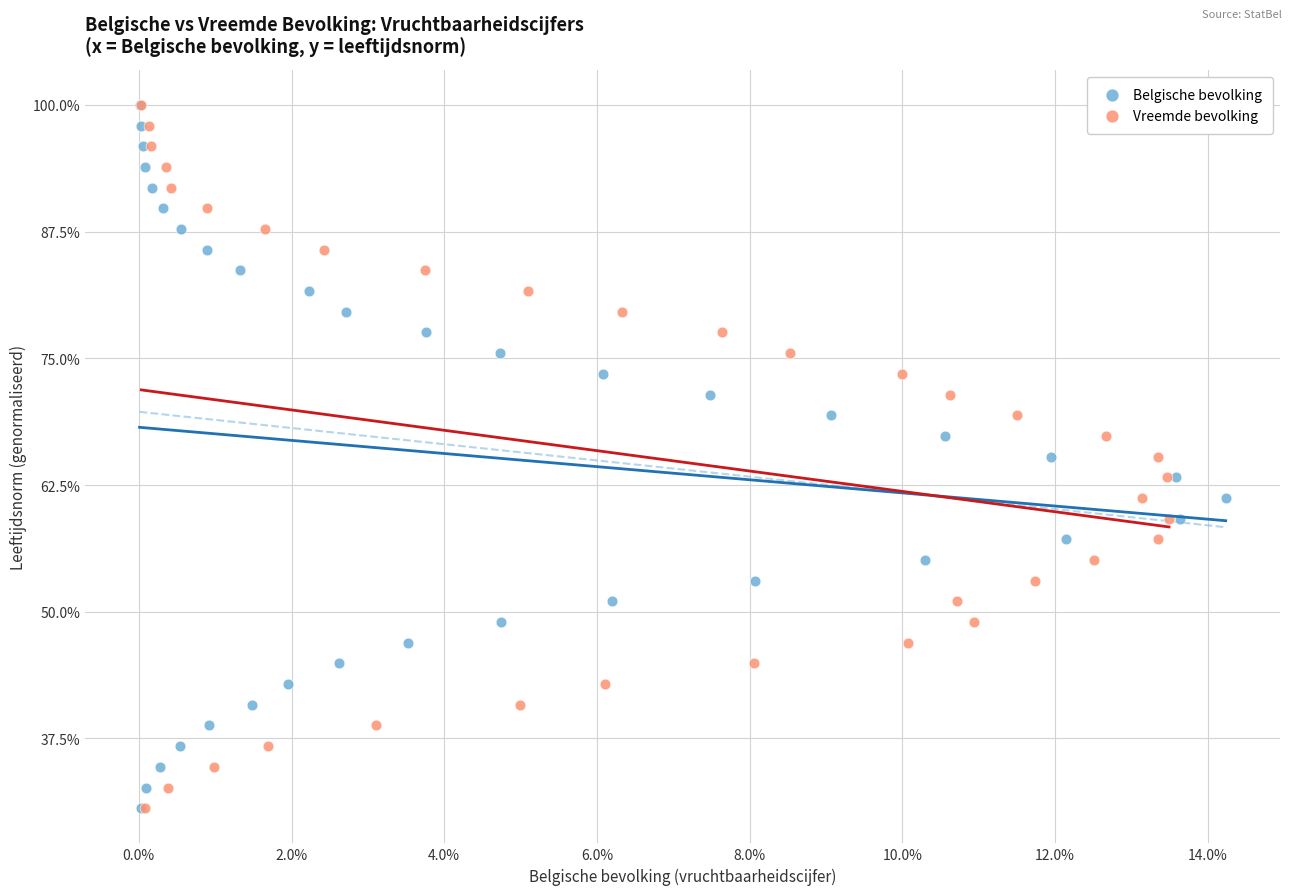

What are all the series names shown in the legend?

Belgische bevolking, Vreemde bevolking